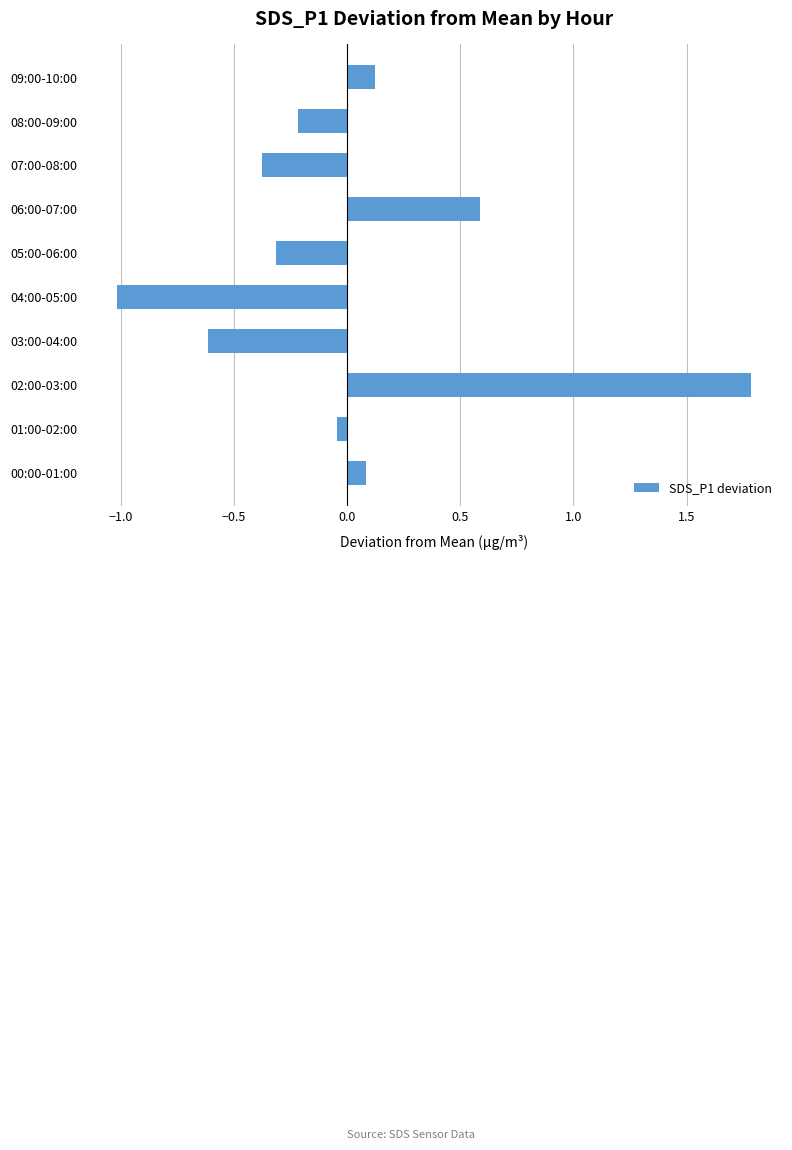

Is it true that the value at 08:00-09:00 is -0.0?

False